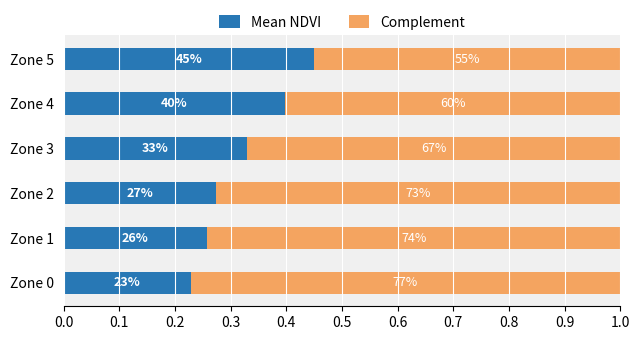

What are all the series names shown in the legend?

Mean NDVI, Complement